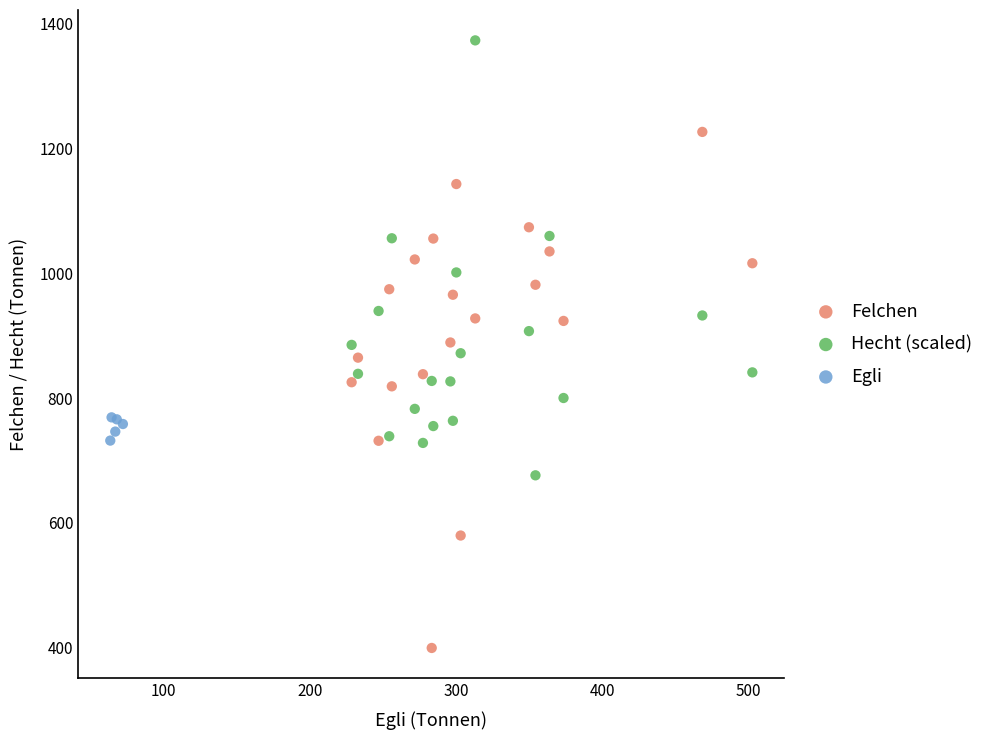

Which series contains the lowest Y value?

Felchen